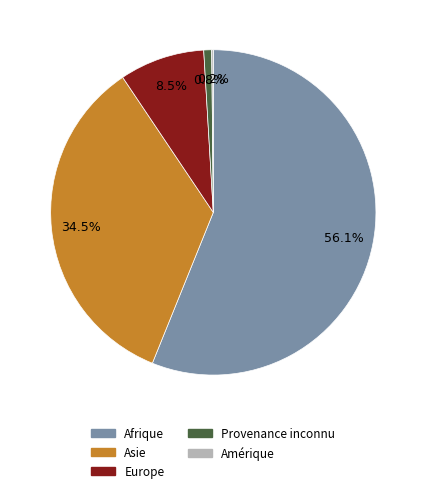

The Asie slice represents 43% of the pie. True or false?

False